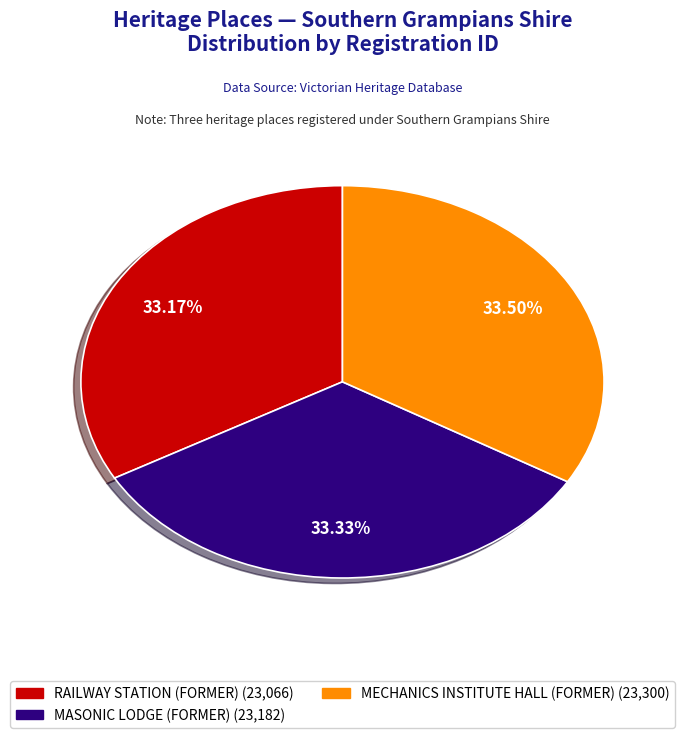

Approximately how many times larger is the value at RAILWAY STATION (FORMER) compared to MASONIC LODGE (FORMER)?

1.0